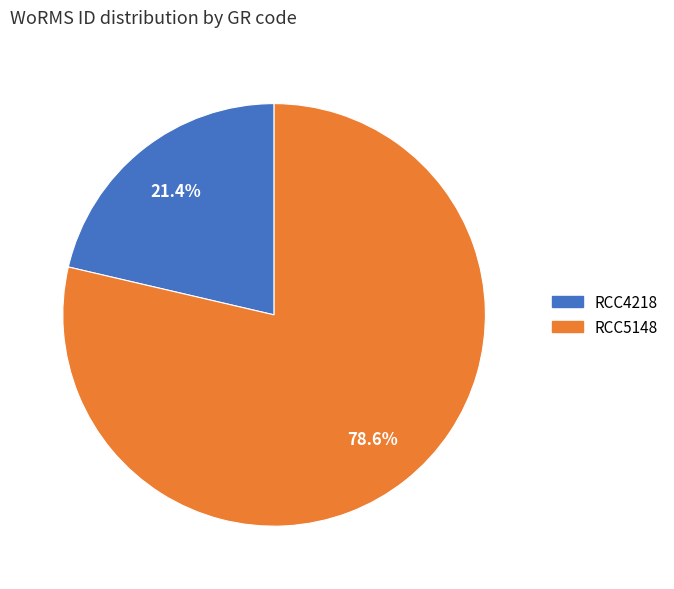

What percentage is the RCC5148 slice, to the nearest percent?

79%